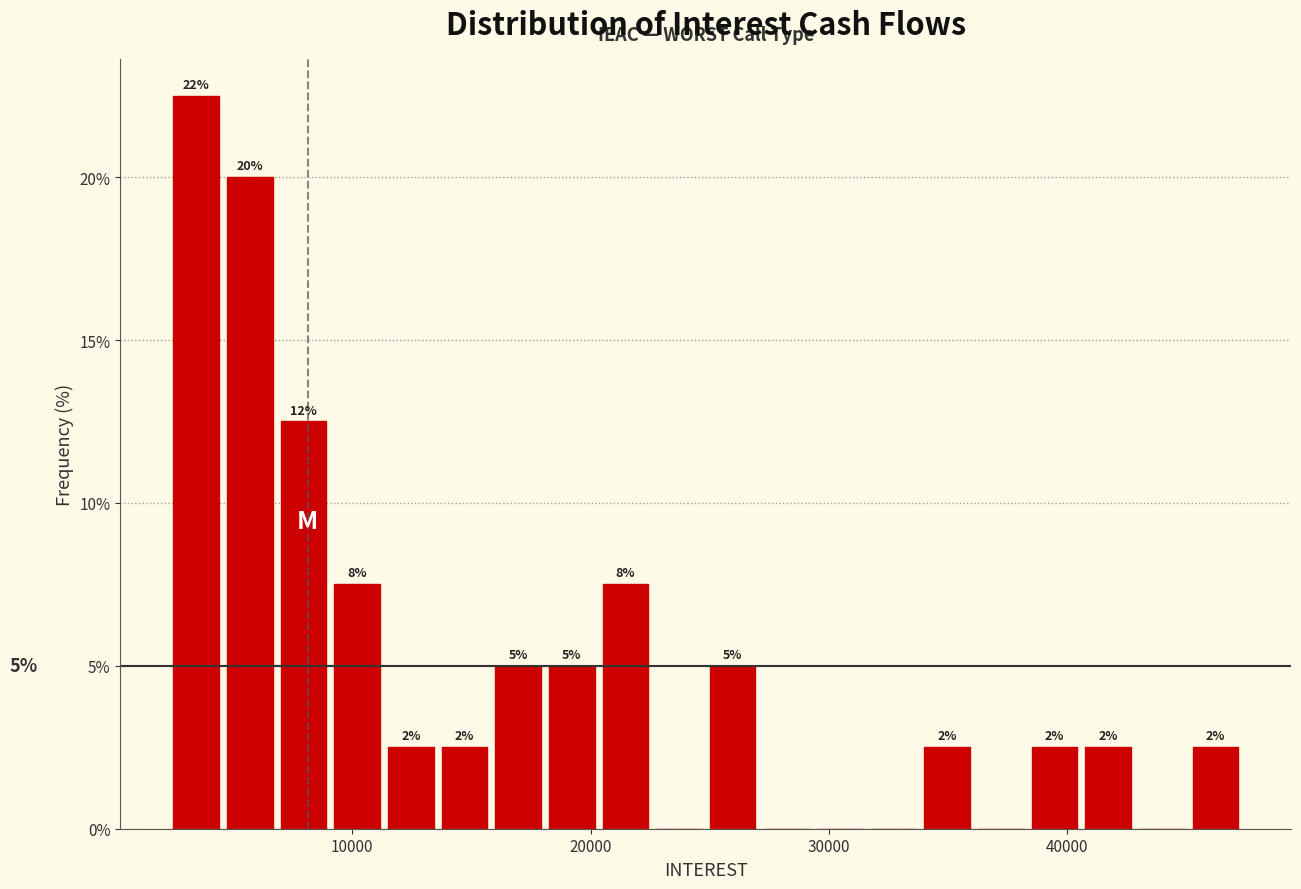

Read against the x-axis, roughly where is the centre of the tallest bar?

3000